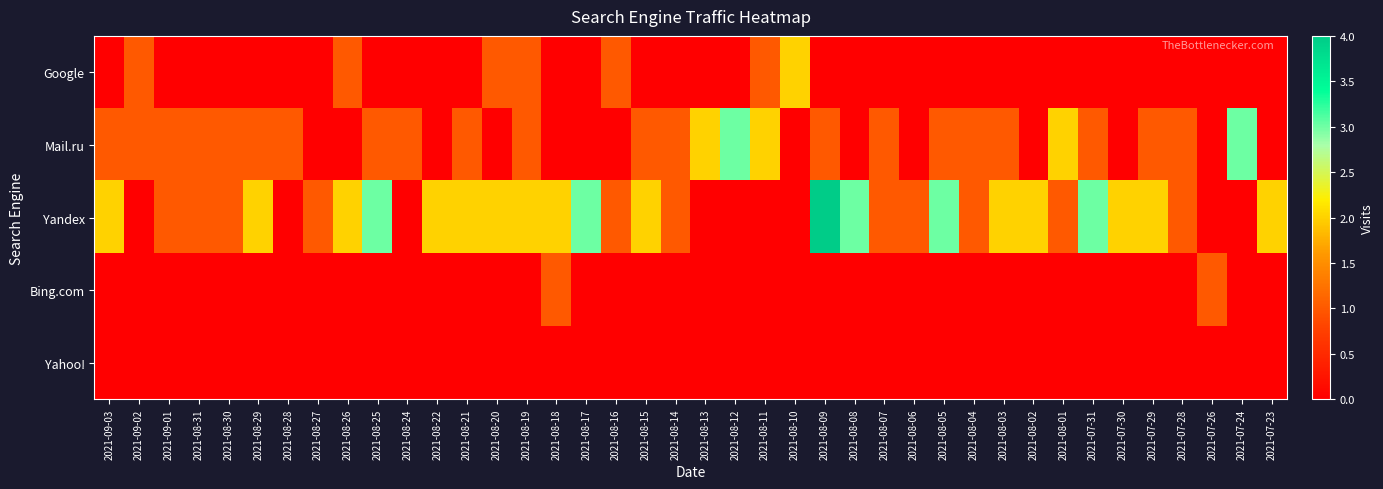

Which series has the largest range (max minus min)?

Yandex